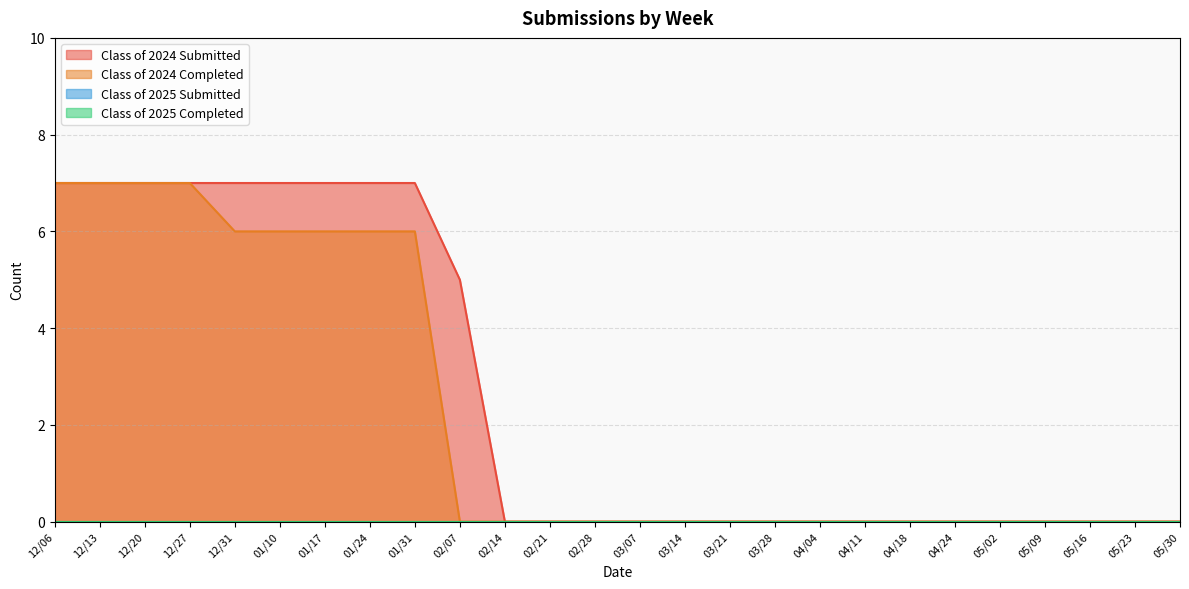

What is the maximum value shown in the chart?

7